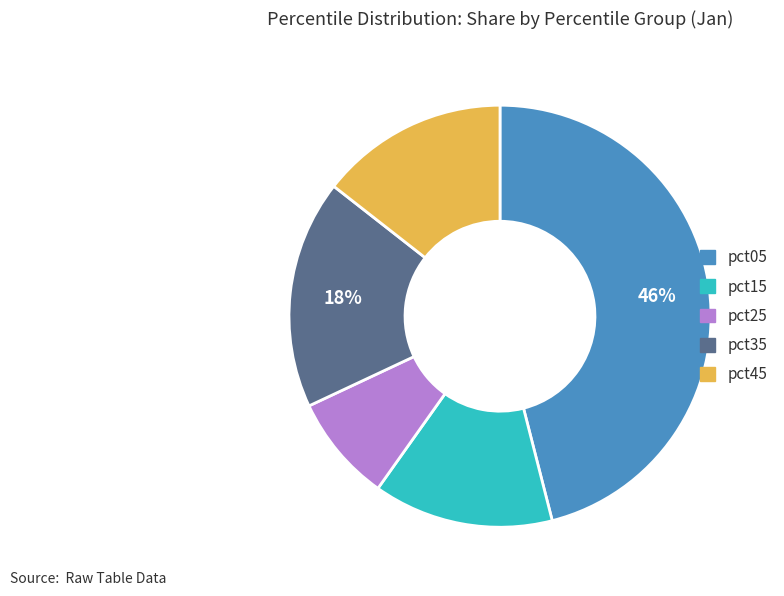

How many slices are in this pie chart?

5